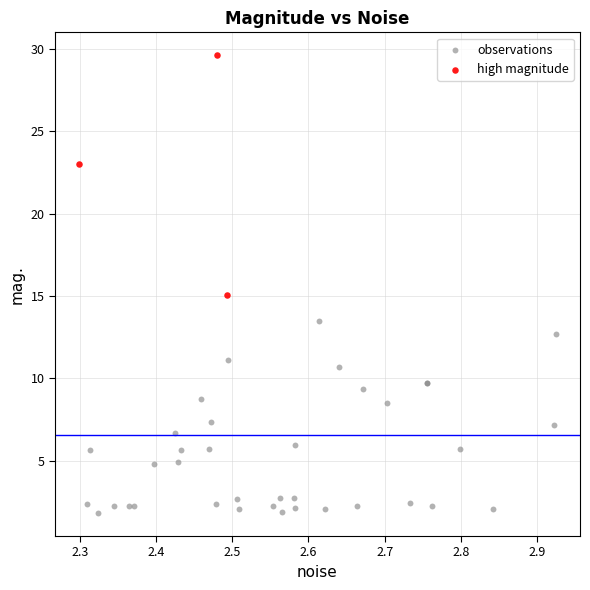

Which series has the largest Y range (max minus min)?

high magnitude